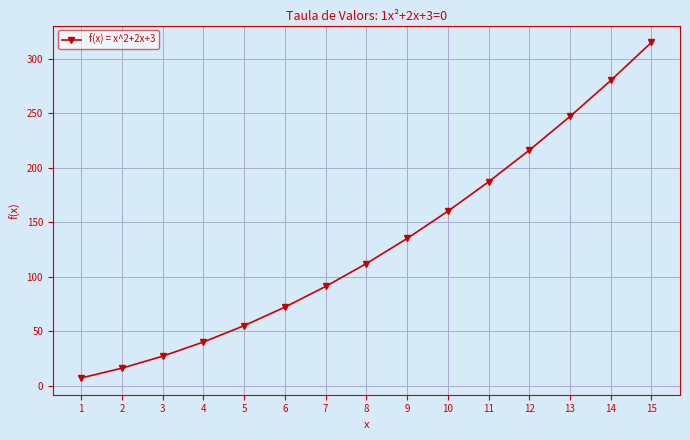

Does the chart display data point markers on the line(s)?

Yes